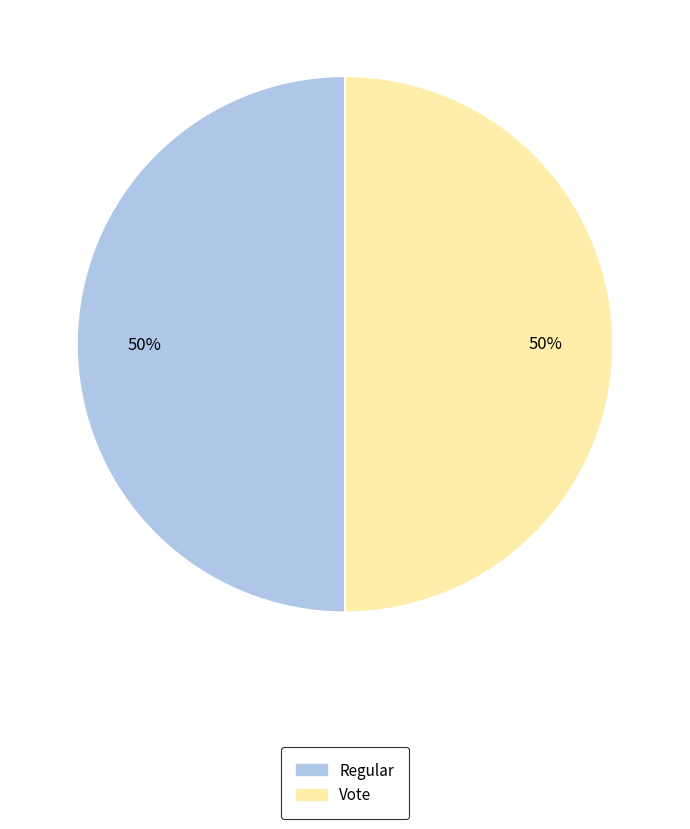

To the nearest percent, what is the average slice percentage?

50%